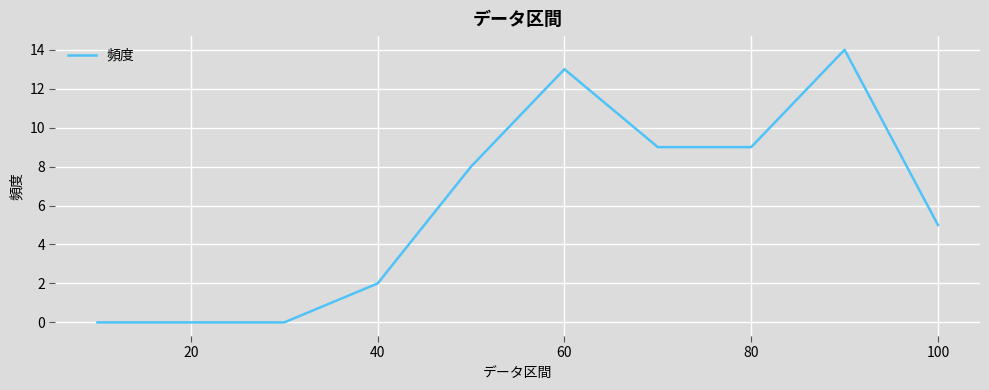

What is the maximum value shown in the chart?

14